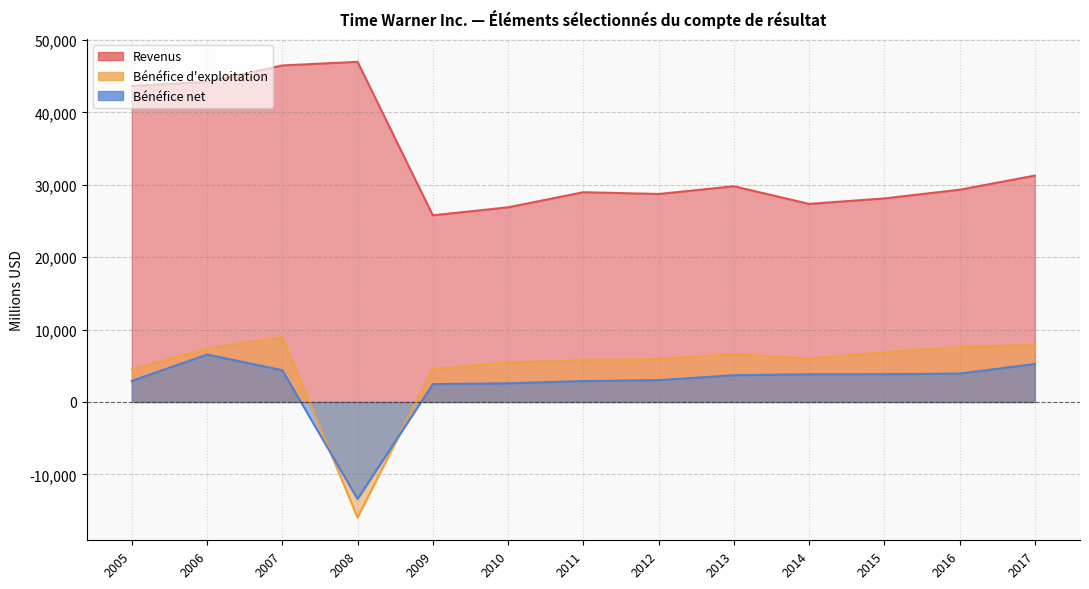

What is the value of the Revenus point at the 7th from the left?

28974